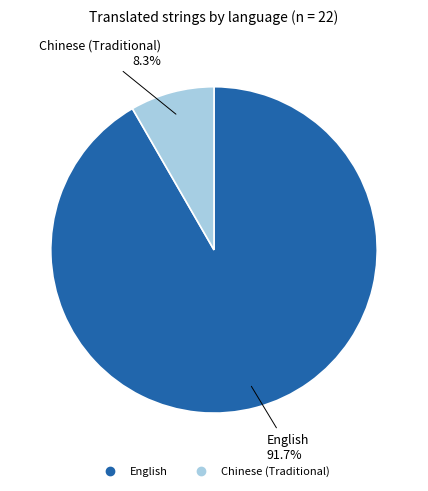

True or false: Chinese (Traditional) accounts for 2% of the total.

False